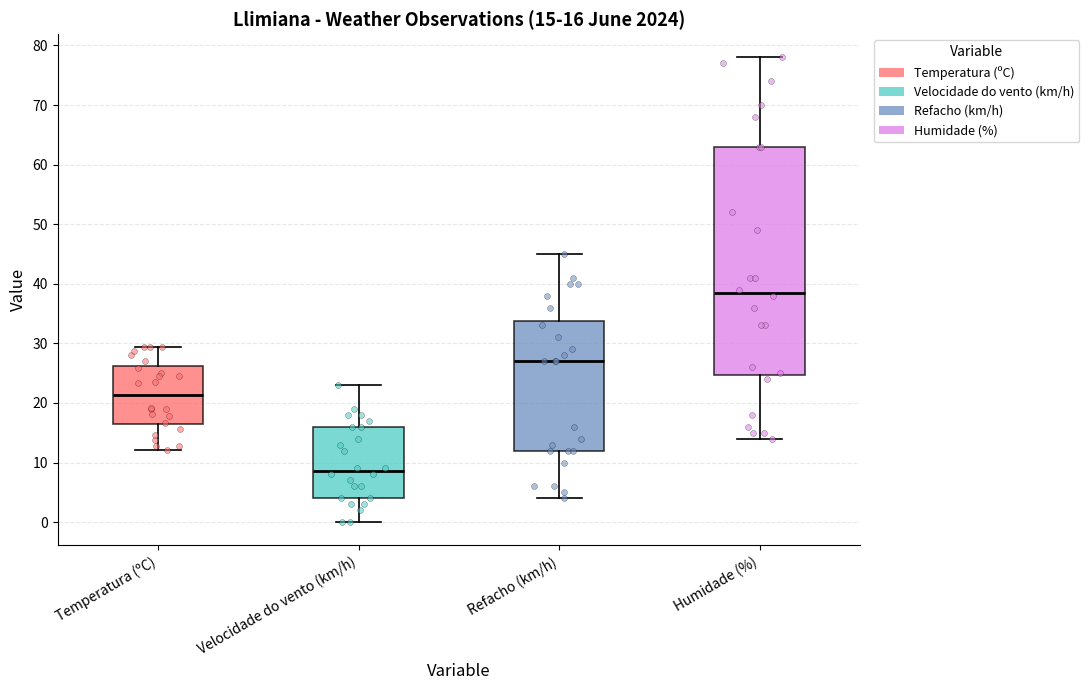

Comparing the boxes themselves (not the whiskers), which one is the tallest?

Humidade (%)